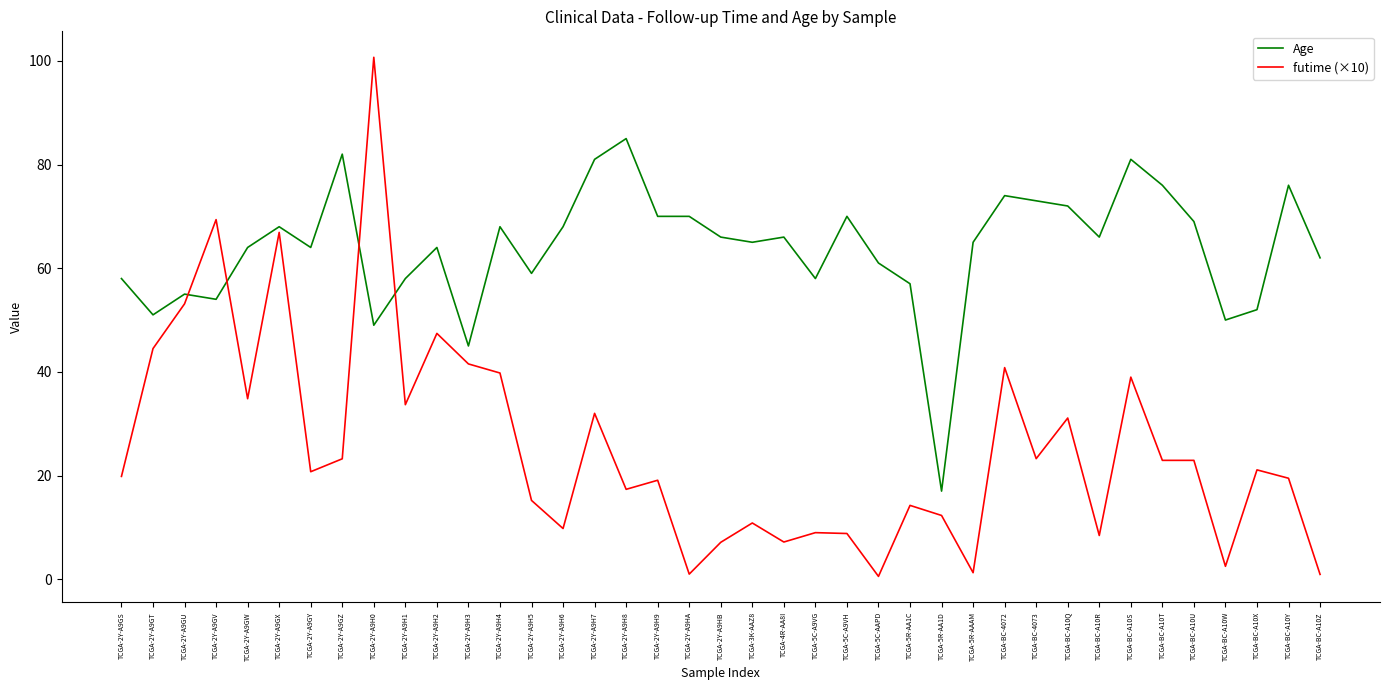

What is the lowest value of the Age series?

17.0